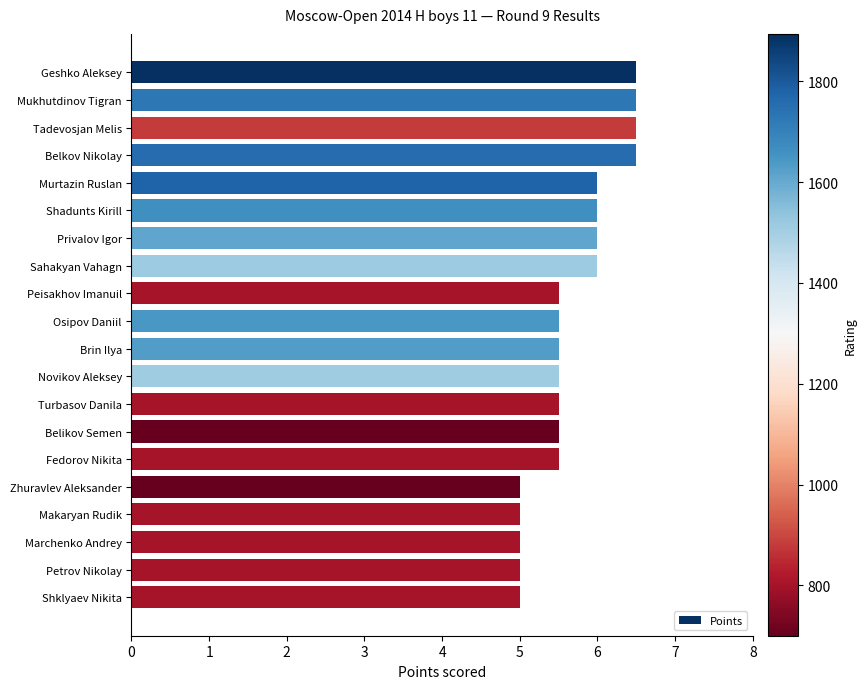

What is the change in value from Geshko Aleksey to Peisakhov Imanuil?

-1.0